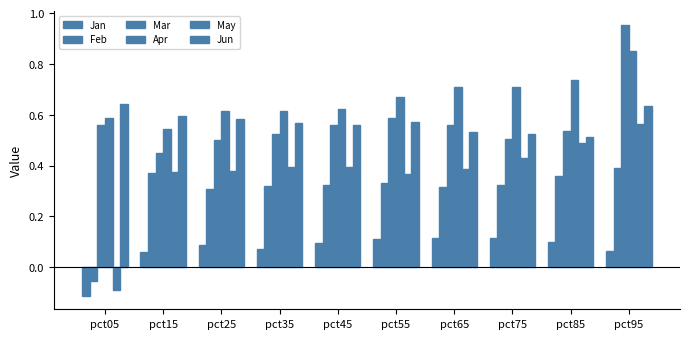

At which category is the sum across all series the highest?

pct95